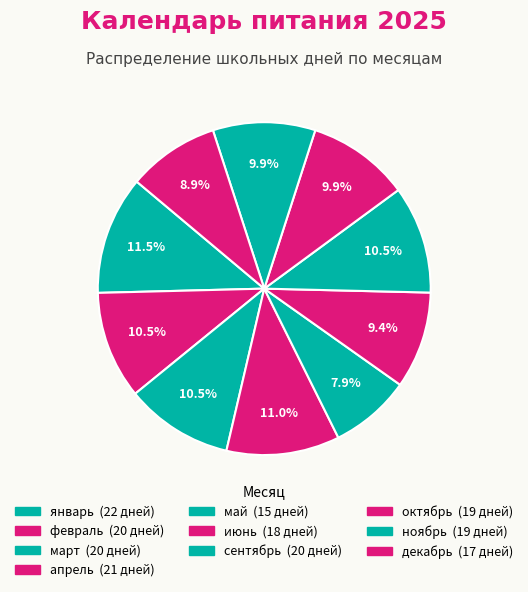

How many segments does this pie chart have?

10